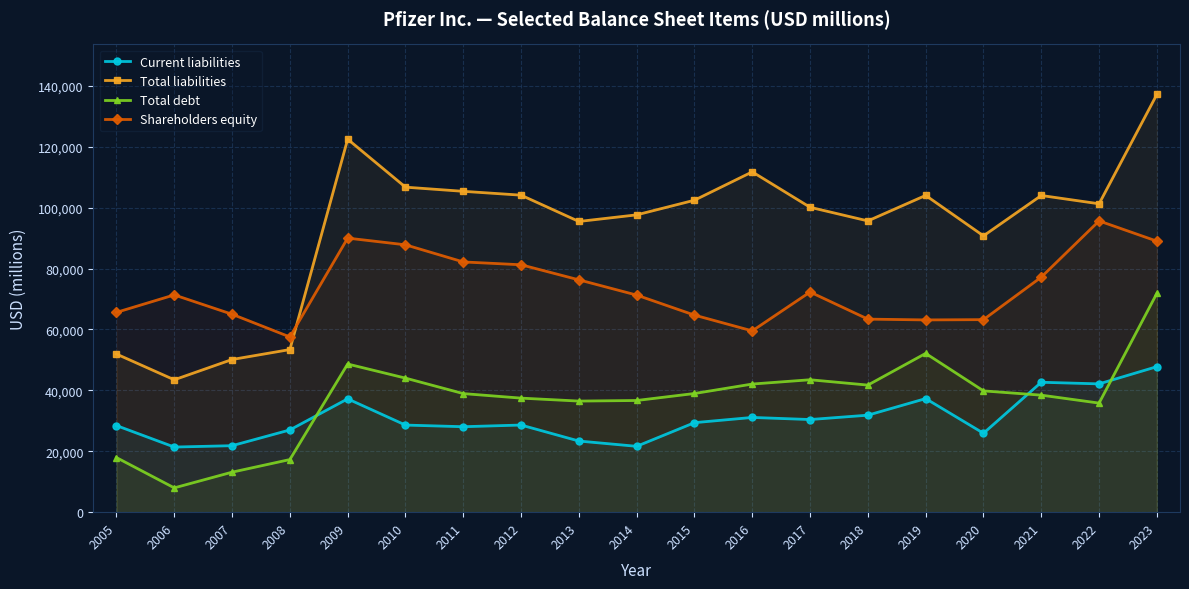

Which series has the largest total across all categories?

Total liabilities